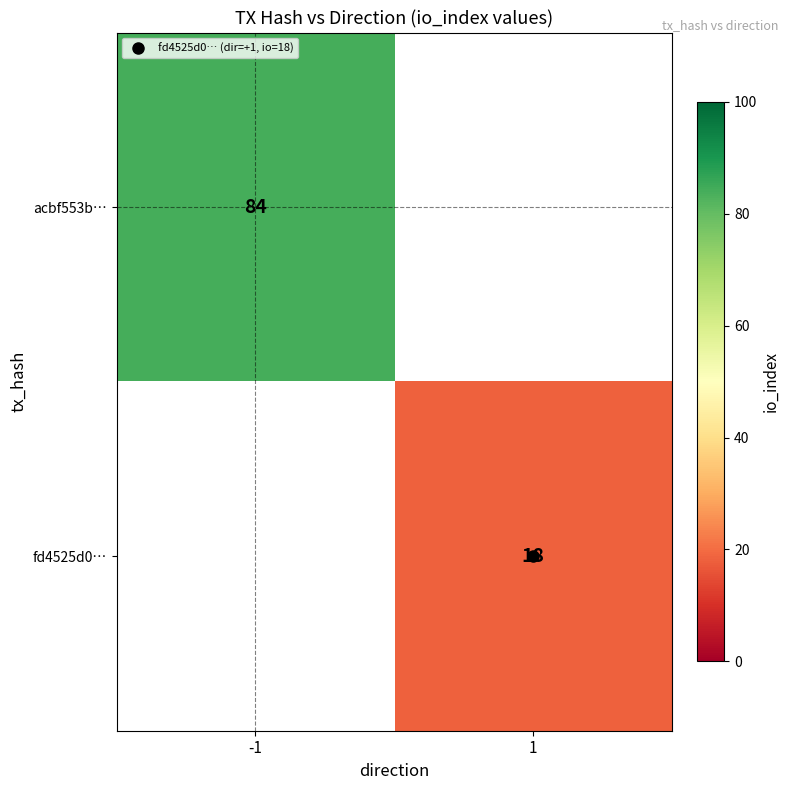

At which category does the chart reach its peak across all series?

-1